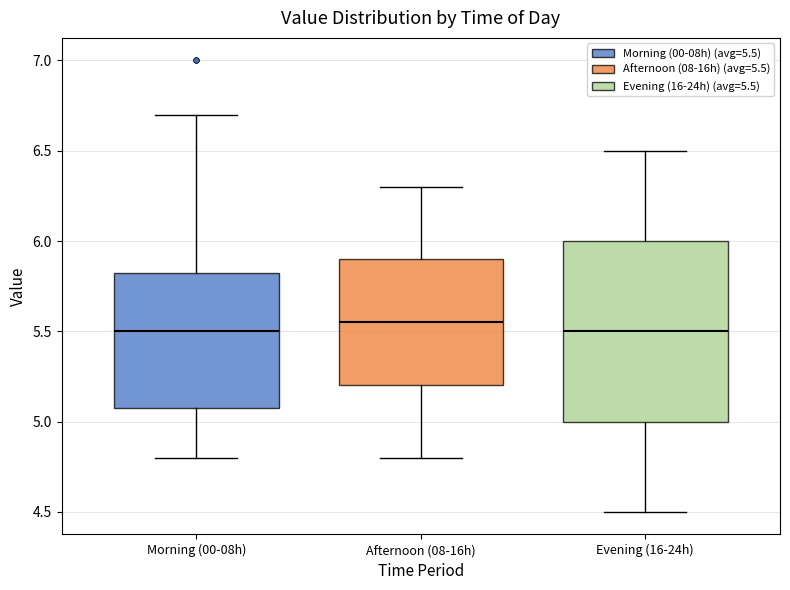

Where is the lower edge of the box for Morning (00-08h) on the y-axis? The values are not printed on the chart, so give them approximately, as read against the axis.

5.10